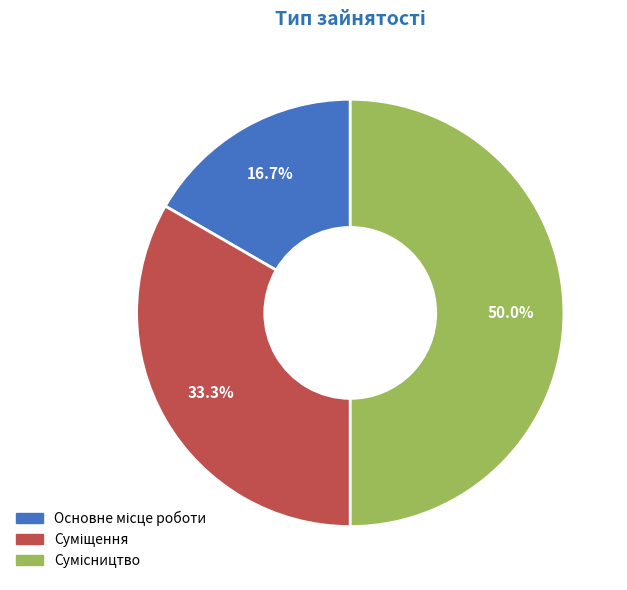

Do Основне місце роботи and Сумісництво together represent more than half of the pie?

Yes